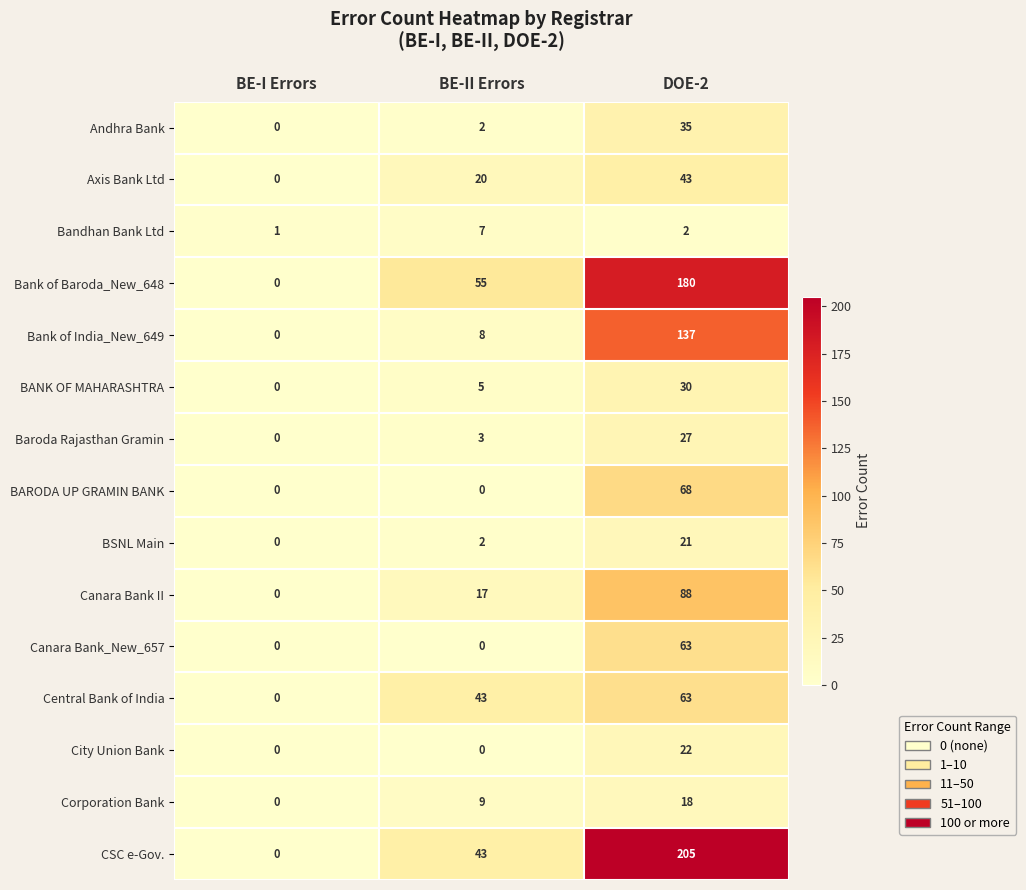

How many distinct data groups are displayed?

15